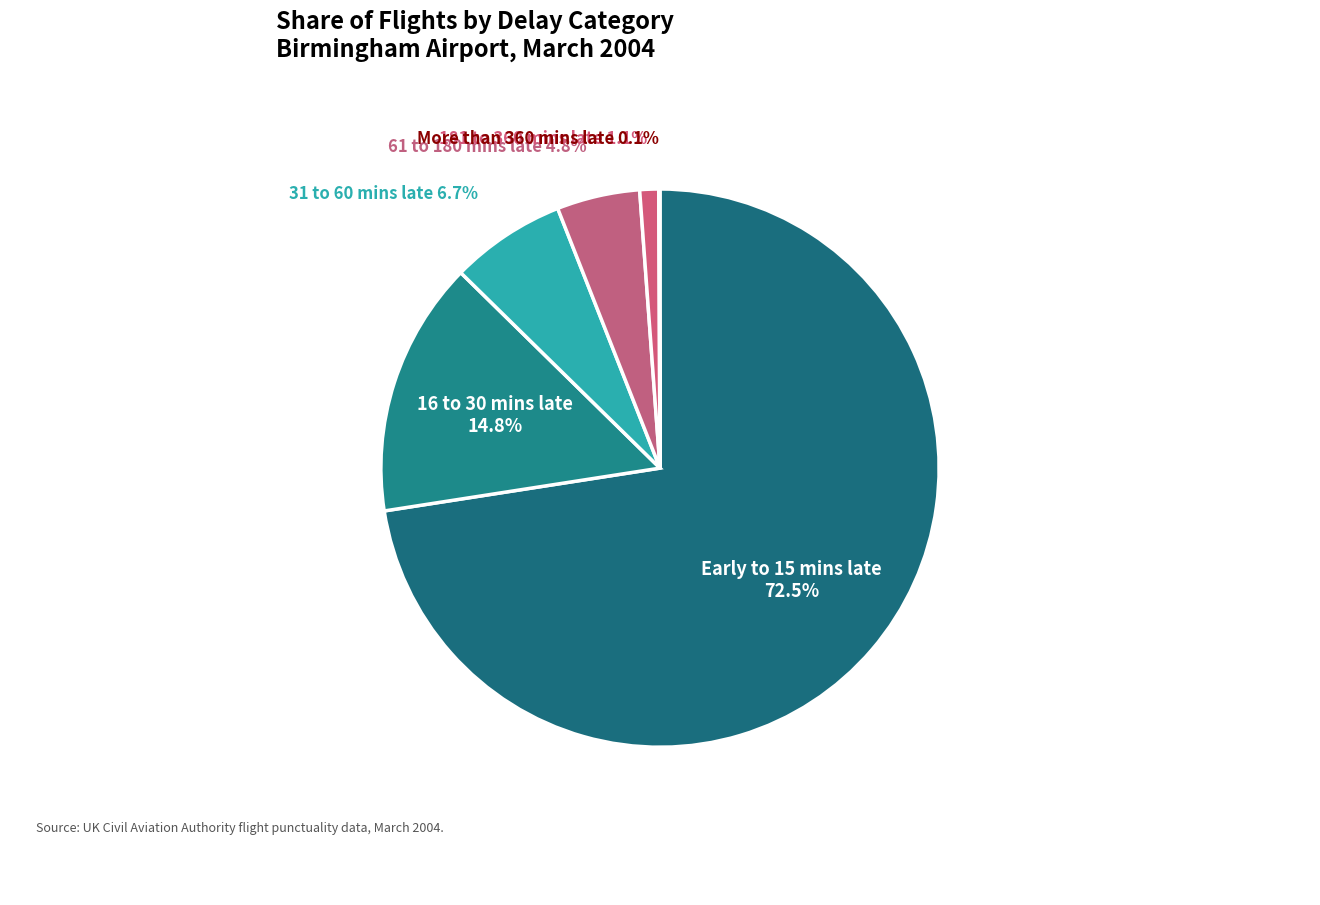

Is there any slice that represents more than half of the pie?

Yes